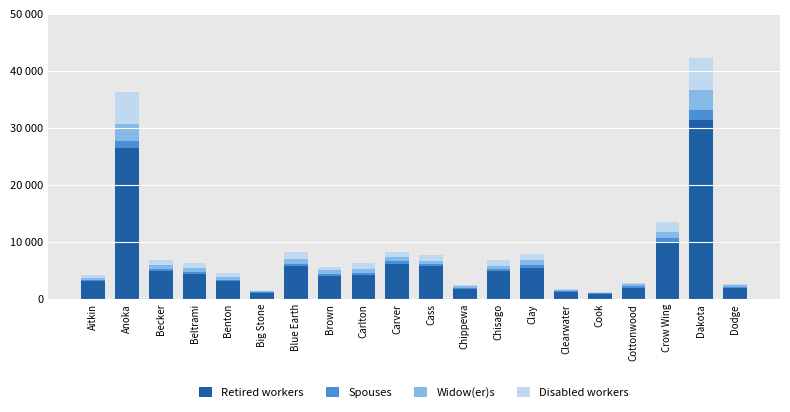

Does the chart contain stacked bars?

Yes